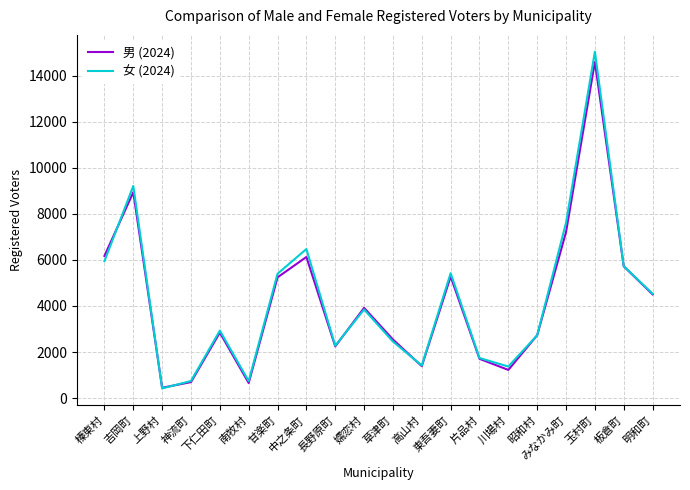

The value of 女 (2024) at 嬬恋村 is 5716. True or false?

False